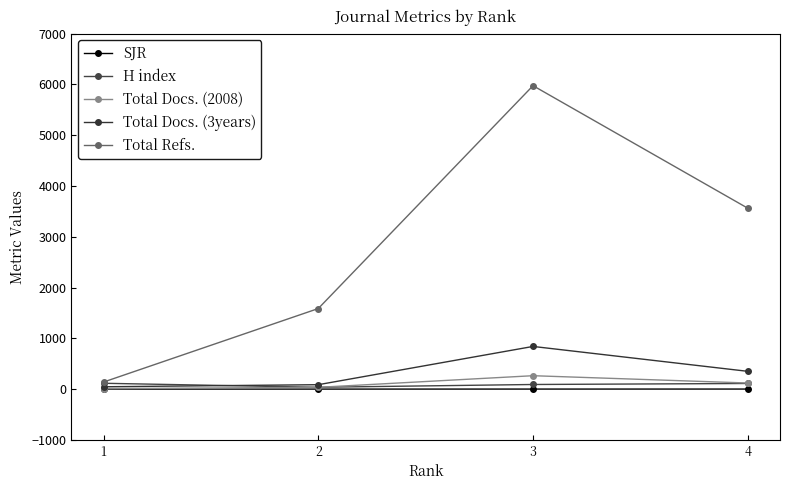

Read the H index value at 3.

91.0